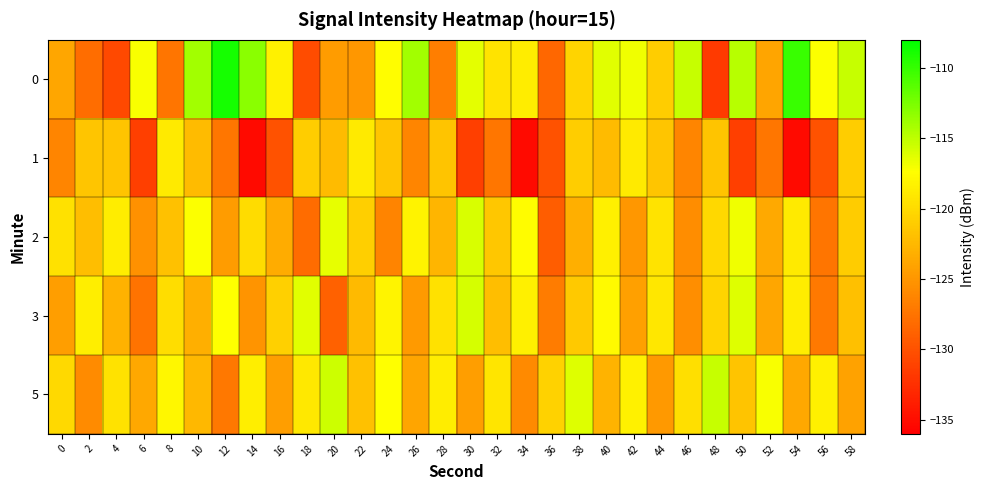

Reading right to left, extract all data points from this chart.

0: 58=-115.3	56=-117.2	54=-110.1	52=-123.9	50=-114.7	48=-131.7	46=-115.3	44=-121.0	42=-116.8	40=-116.2	38=-120.4	36=-128.4	34=-118.7	32=-119.3	30=-116.3	28=-126.8	26=-114.0	24=-117.5	22=-124.8	20=-124.6	18=-130.3	16=-118.3	14=-113.1	12=-108.8	10=-114.0	8=-127.4	6=-117.1	4=-130.6	2=-127.9	0=-123.8
1: 58=-121.0	56=-130.0	54=-135.2	52=-127.3	50=-131.3	48=-121.6	46=-126.2	44=-121.5	42=-118.8	40=-122.3	38=-121.0	36=-130.0	34=-135.2	32=-127.3	30=-131.3	28=-121.6	26=-126.2	24=-121.5	22=-118.8	20=-122.3	18=-121.0	16=-130.0	14=-135.2	12=-127.3	10=-122.3	8=-118.8	6=-131.3	4=-121.6	2=-121.5	0=-126.2
2: 58=-121.1	56=-127.4	54=-118.9	52=-123.6	50=-116.8	48=-120.2	46=-125.7	44=-119.3	42=-124.9	40=-118.4	38=-123.1	36=-129.2	34=-117.6	32=-121.4	30=-115.9	28=-122.7	26=-118.2	24=-126.3	22=-120.8	20=-116.5	18=-128.1	16=-123.4	14=-119.9	12=-124.6	10=-117.2	8=-121.8	6=-125.3	4=-118.7	2=-122.1	0=-119.5
3: 58=-121.9	56=-127.1	54=-118.7	52=-123.8	50=-116.2	48=-120.4	46=-125.6	44=-119.1	42=-124.2	40=-117.7	38=-121.3	36=-126.9	34=-118.4	32=-122.1	30=-115.8	28=-119.5	26=-124.7	24=-118.1	22=-122.4	20=-128.8	18=-116.3	16=-120.7	14=-125.1	12=-117.4	10=-123.2	8=-119.8	6=-127.5	4=-122.9	2=-118.6	0=-124.3
5: 58=-124.1	56=-118.5	54=-123.7	52=-117.1	50=-121.6	48=-115.3	46=-119.6	44=-124.8	42=-118.3	40=-122.8	38=-116.1	36=-120.6	34=-125.9	32=-119.2	30=-124.4	28=-118.7	26=-123.9	24=-117.3	22=-121.8	20=-115.5	18=-119.0	16=-124.3	14=-118.6	12=-127.2	10=-122.5	8=-117.9	6=-123.7	4=-119.4	2=-125.8	0=-120.1